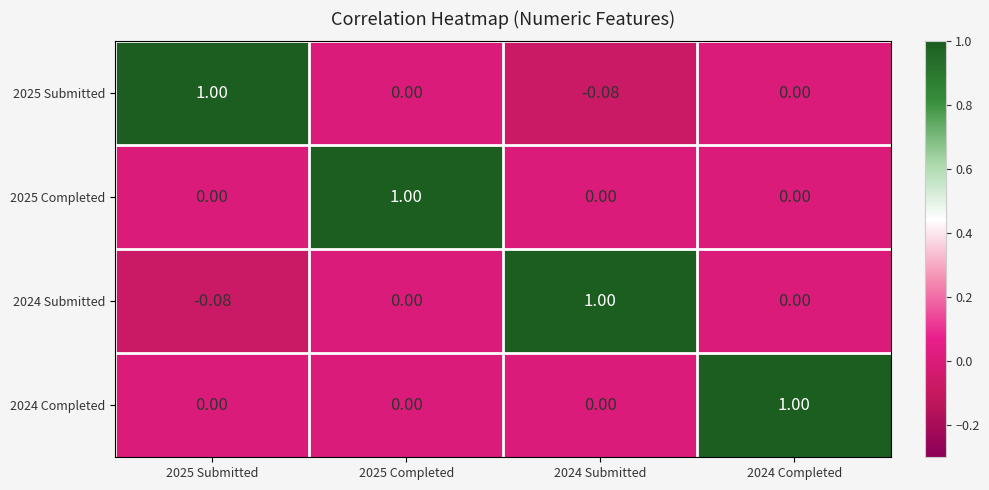

Is the value of 2024 Submitted at 2024 Completed greater than the value of 2024 Completed at 2024 Completed?

No